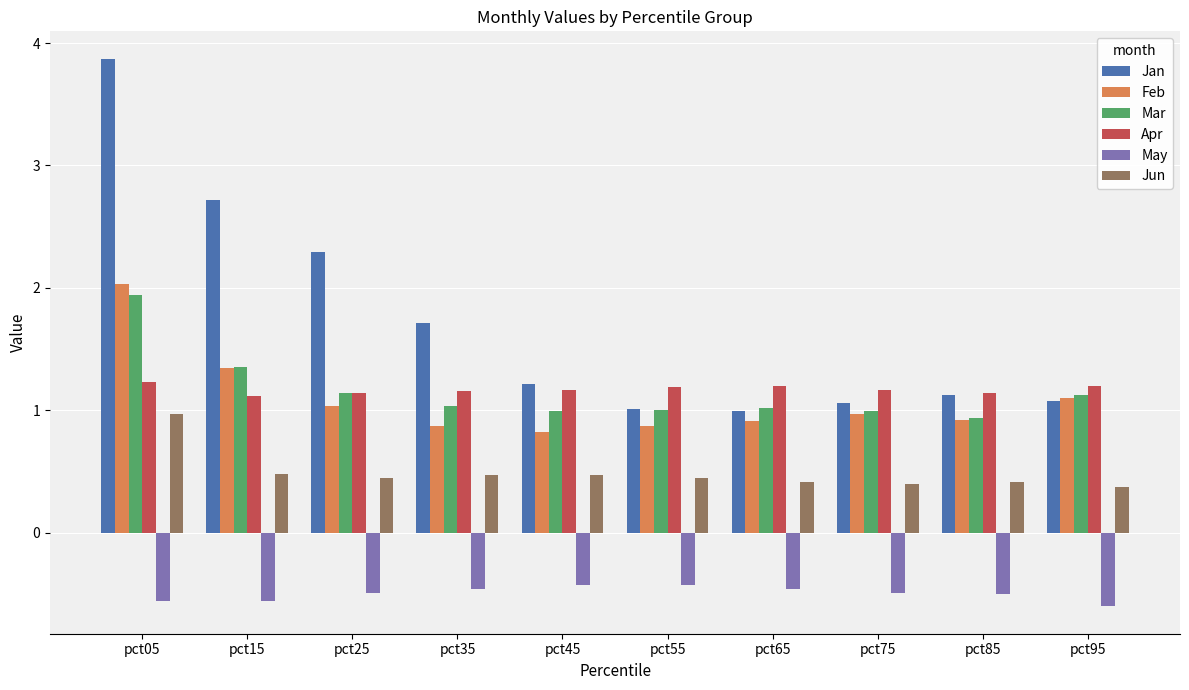

The value of Jan at pct35 is 0.6. True or false?

False